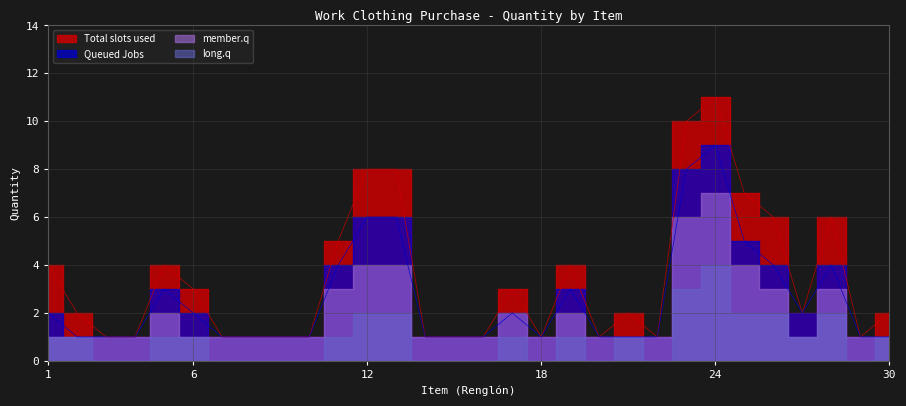

True or false: Total slots used and Queued Jobs cross at least once.

False